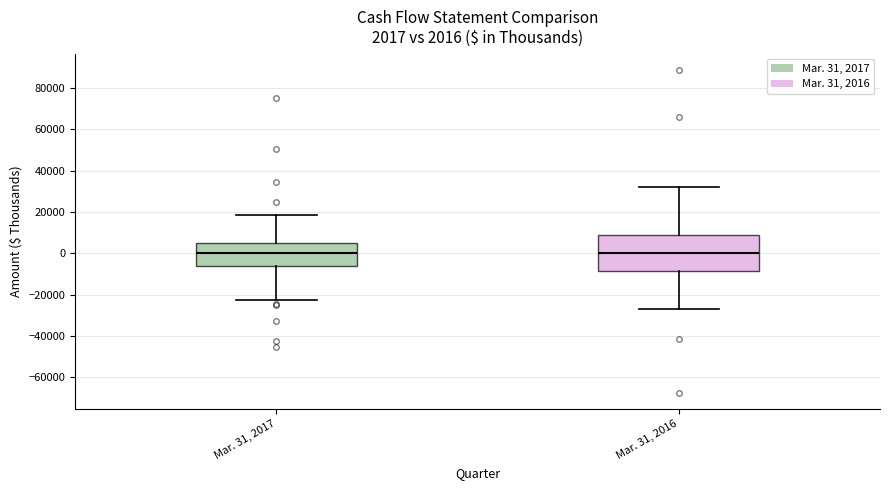

Comparing the boxes themselves (not the whiskers), which one is the tallest?

Mar. 31, 2016